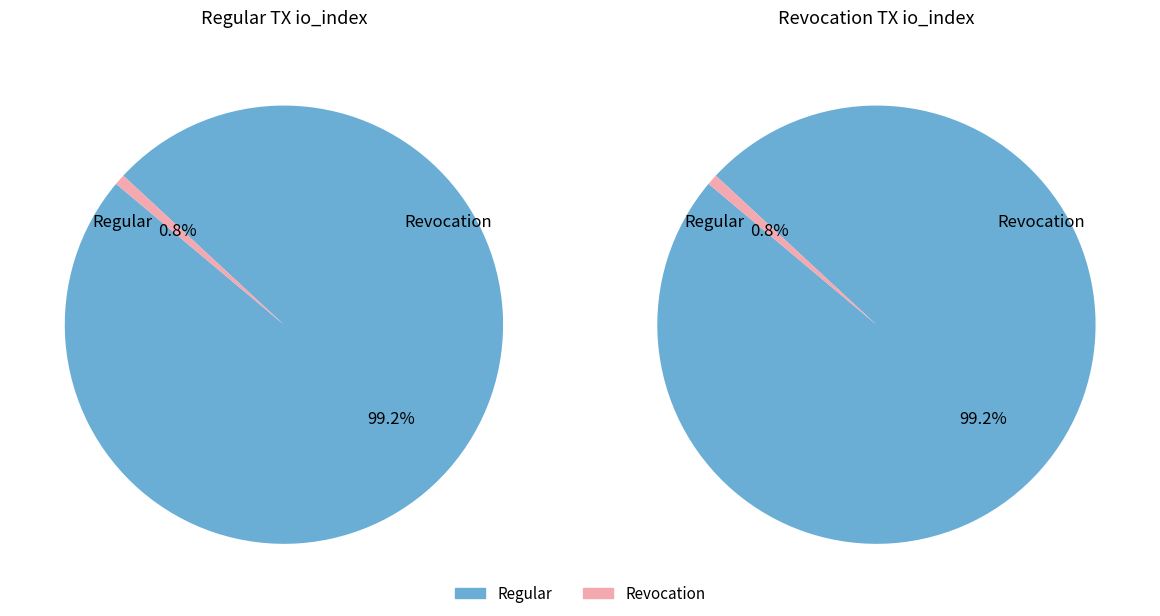

Rank the series at Revocation from highest to lowest value.

Regular, Revocation